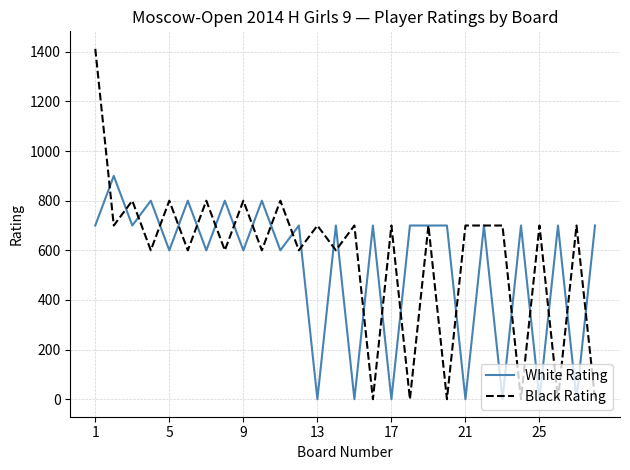

List the series in order of their peak value, highest first.

Black Rating, White Rating